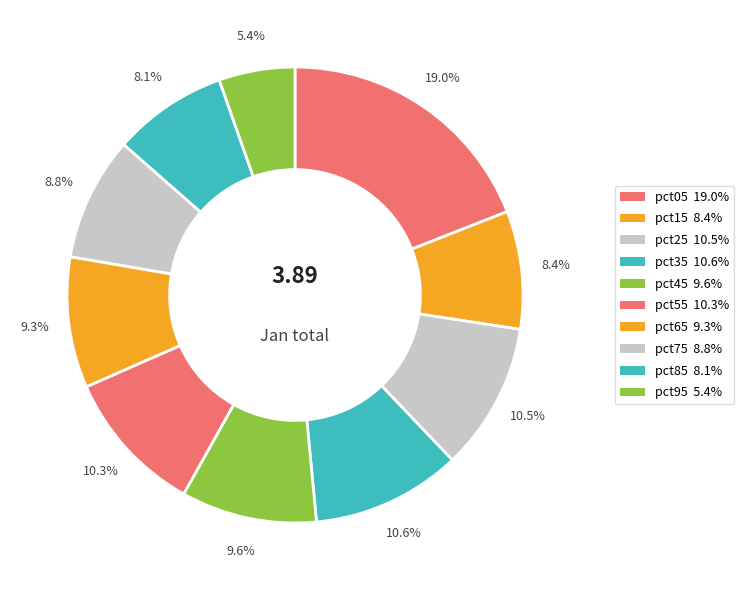

How many slices are in this pie chart?

10